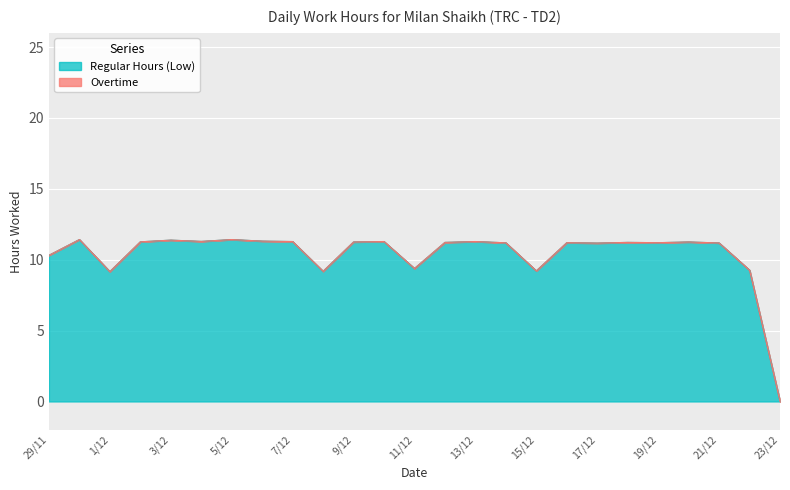

Reading left to right, what are all the values shown in this chart?

10.3	11.4	9.2	11.3	11.4	11.3	11.4	11.3	11.3	9.2	11.2	11.3	9.4	11.2	11.3	11.2	9.2	11.2	11.2	11.2	11.2	11.2	11.2	9.3	0.0